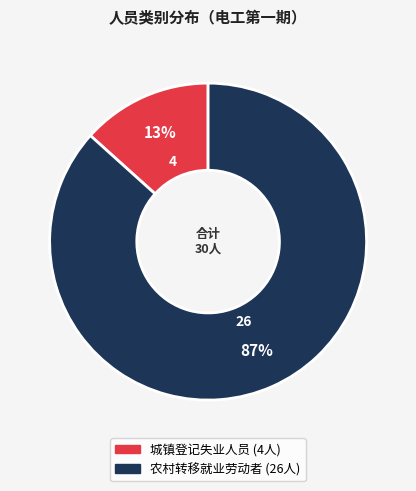

How many segments does this pie chart have?

2